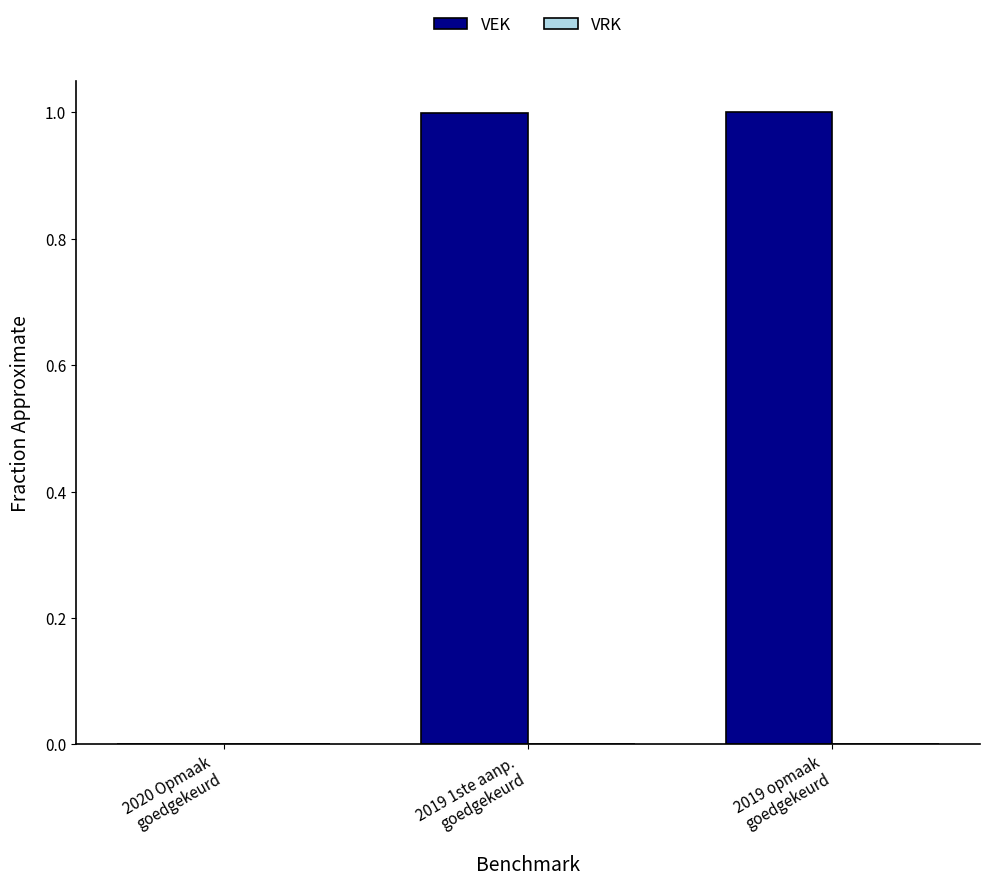

What is the sum of all values?

2.0